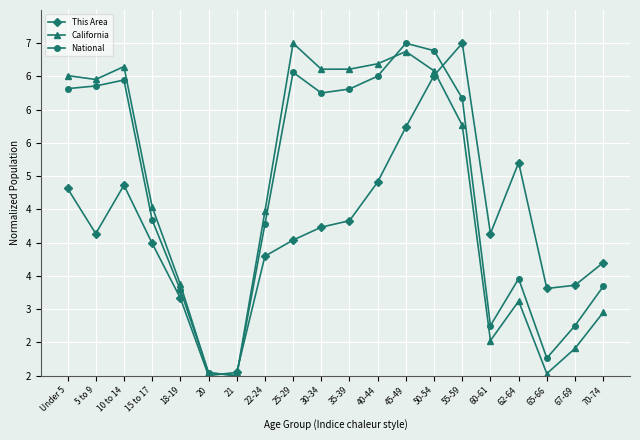

What are all the series names shown in the legend?

This Area, California, National